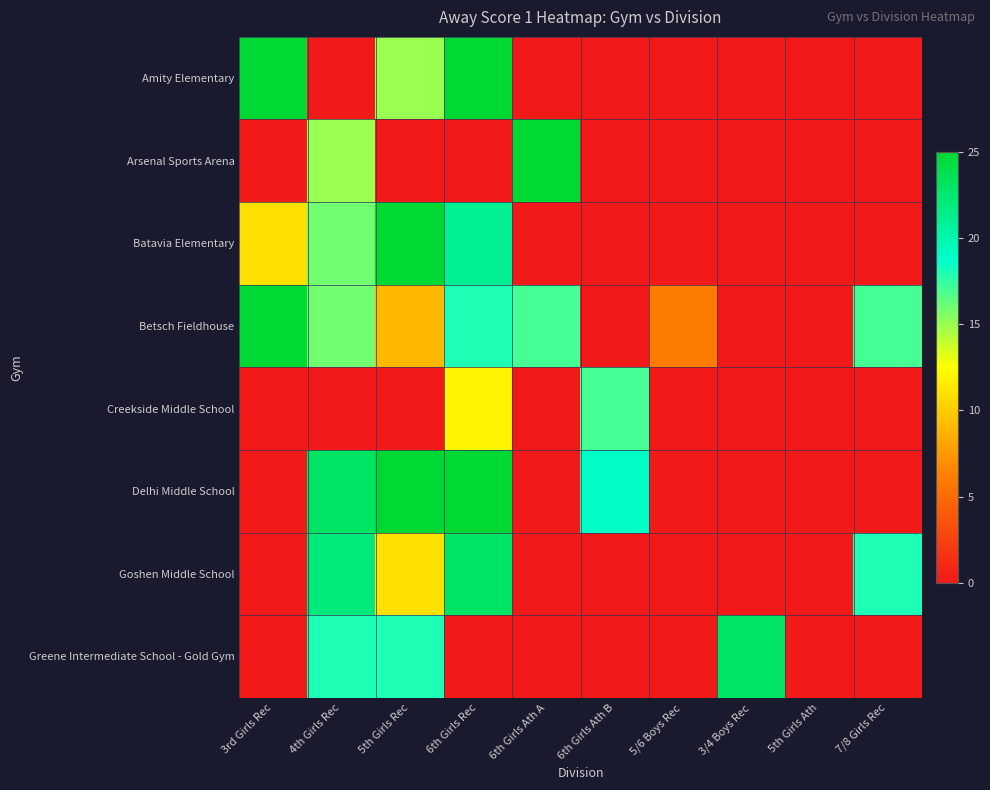

What is the spread (max minus min) of values at 6th Girls Ath B?

19